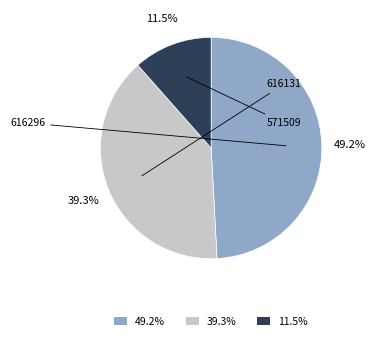

True or false: 616131 accounts for 39% of the total.

True